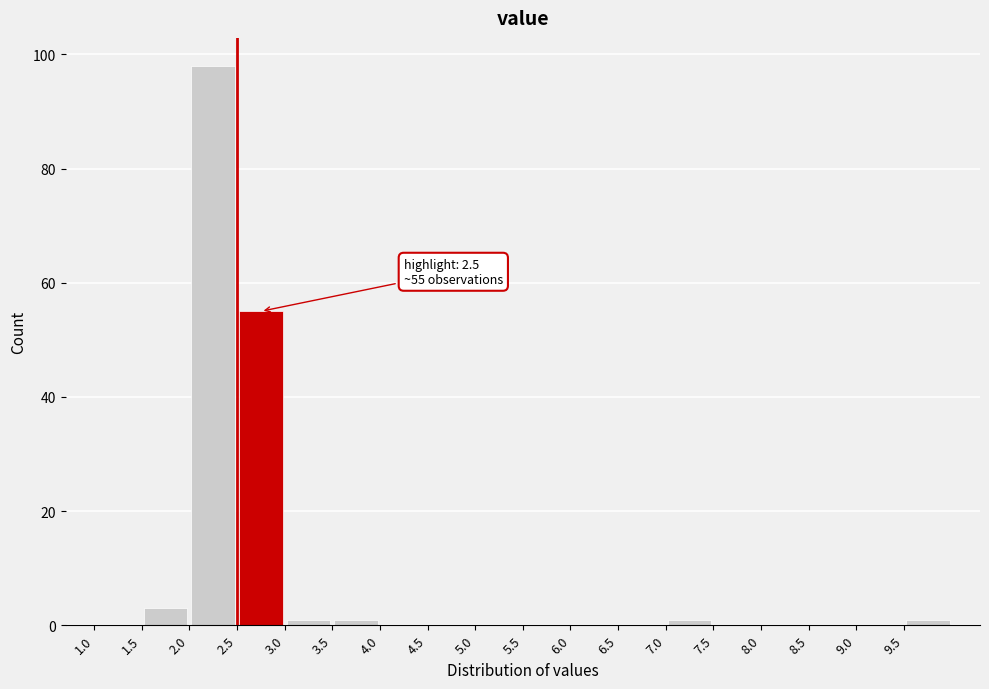

Over which range of the x-axis is the bar tallest?

2.0 to 2.5